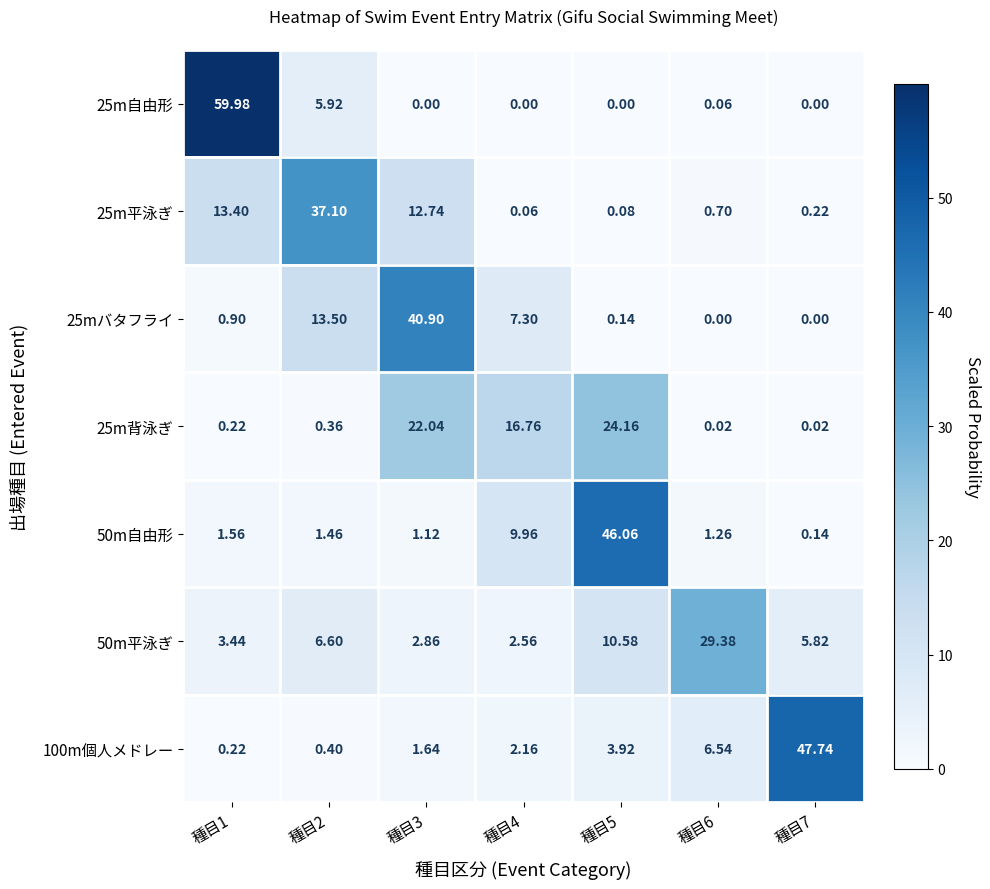

Reading left to right, extract all data points from this chart.

25m自由形: 種目1=60.0	種目2=5.9	種目3=0.0	種目4=0.0	種目5=0.0	種目6=0.1	種目7=0.0
25m平泳ぎ: 種目1=13.4	種目2=37.1	種目3=12.7	種目4=0.1	種目5=0.1	種目6=0.7	種目7=0.2
25mバタフライ: 種目1=0.9	種目2=13.5	種目3=40.9	種目4=7.3	種目5=0.1	種目6=0.0	種目7=0.0
25m背泳ぎ: 種目1=0.2	種目2=0.4	種目3=22.0	種目4=16.8	種目5=24.2	種目6=0.0	種目7=0.0
50m自由形: 種目1=1.6	種目2=1.5	種目3=1.1	種目4=10.0	種目5=46.1	種目6=1.3	種目7=0.1
50m平泳ぎ: 種目1=3.4	種目2=6.6	種目3=2.9	種目4=2.6	種目5=10.6	種目6=29.4	種目7=5.8
100m個人メドレー: 種目1=0.2	種目2=0.4	種目3=1.6	種目4=2.2	種目5=3.9	種目6=6.5	種目7=47.7